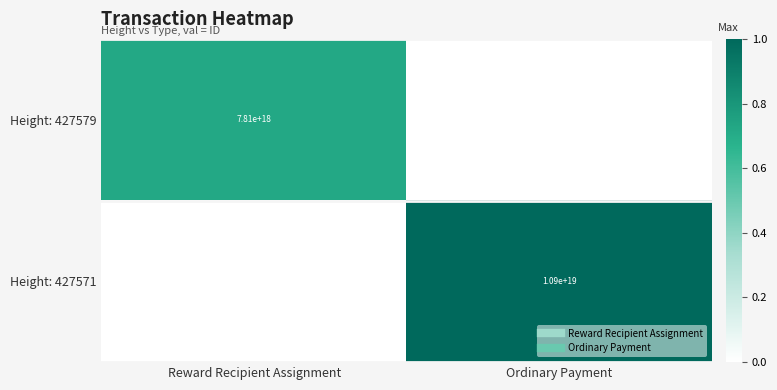

Which series has the largest total across all categories?

Height: 427571